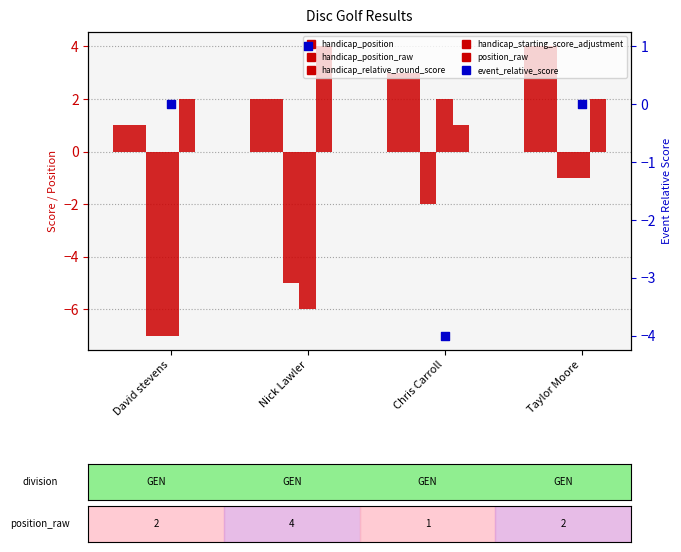

Is the value of handicap_starting_score_adjustment at Taylor Moore greater than the value of handicap_relative_round_score at Nick Lawler?

Yes